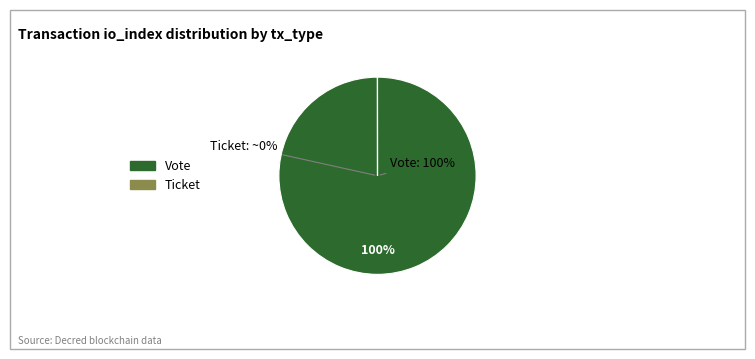

Between Ticket (io_index: 0) and Vote (io_index: 1), which is larger?

Vote (io_index: 1)